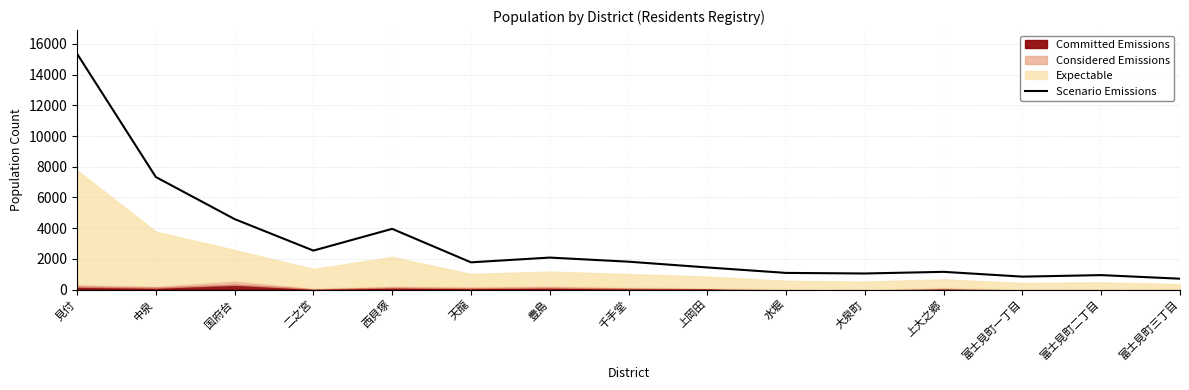

What value does the data have at 大泉町?

1044